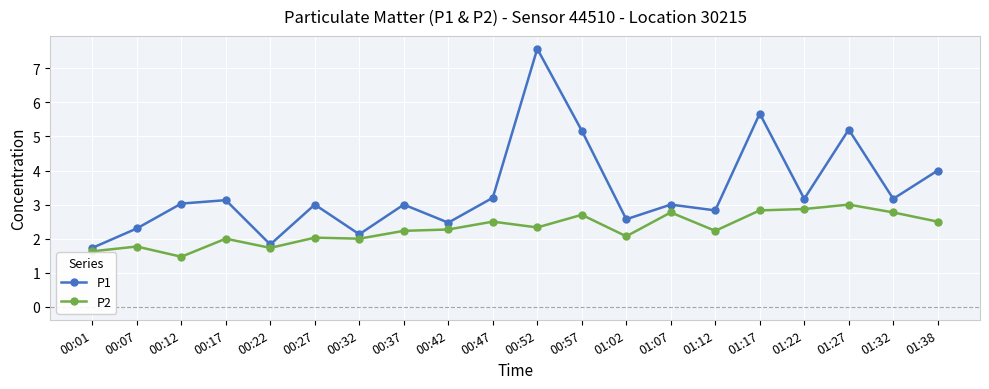

List the series in order of their overall mean, lowest first.

P2, P1